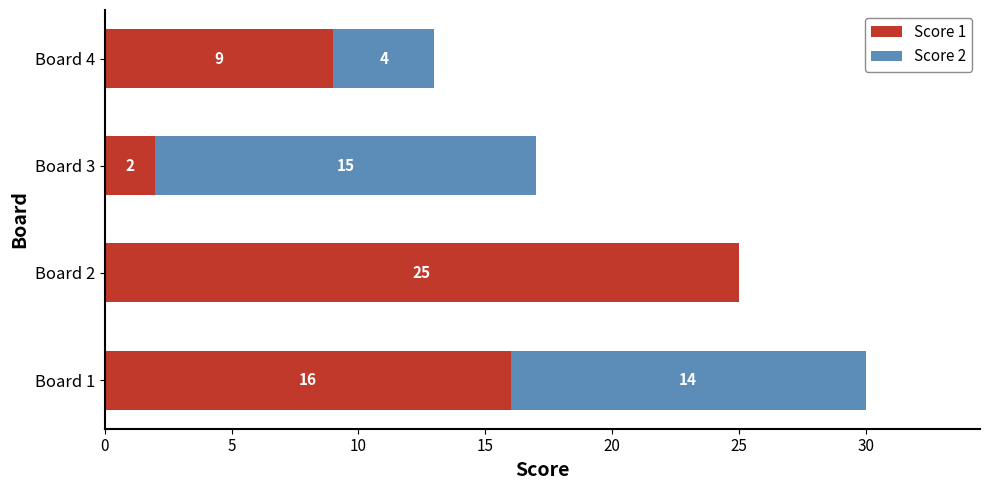

The value of Score 1 at Board 1 is 29. True or false?

False